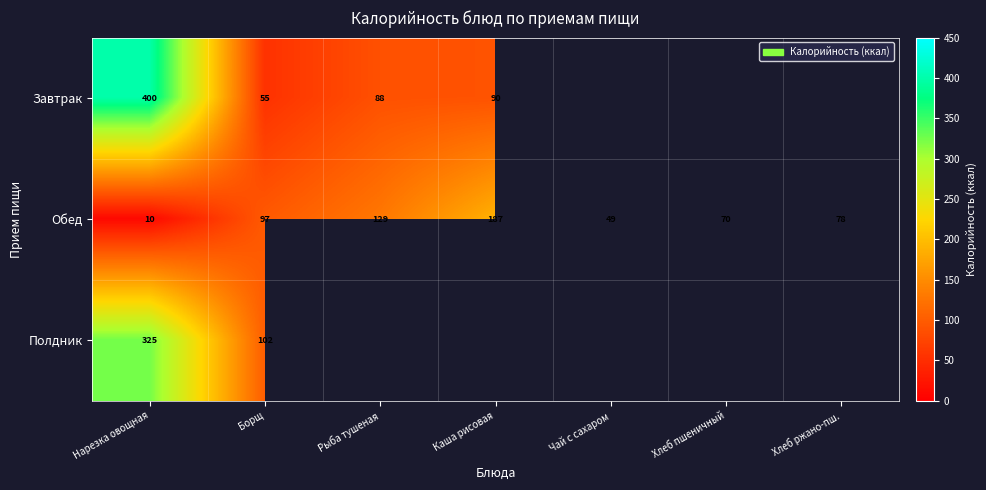

What is the minimum value shown in the chart?

10.5